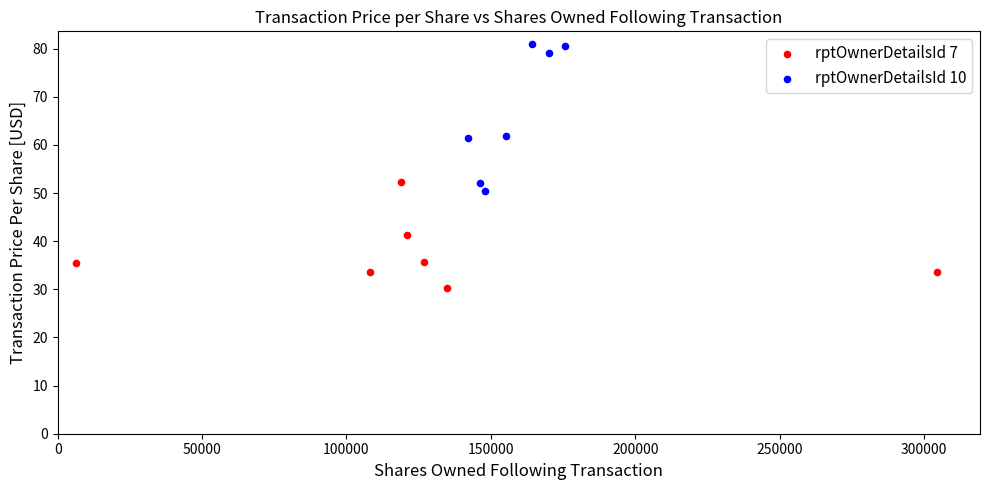

Which series contains the highest Y value?

rptOwnerDetailsId 10